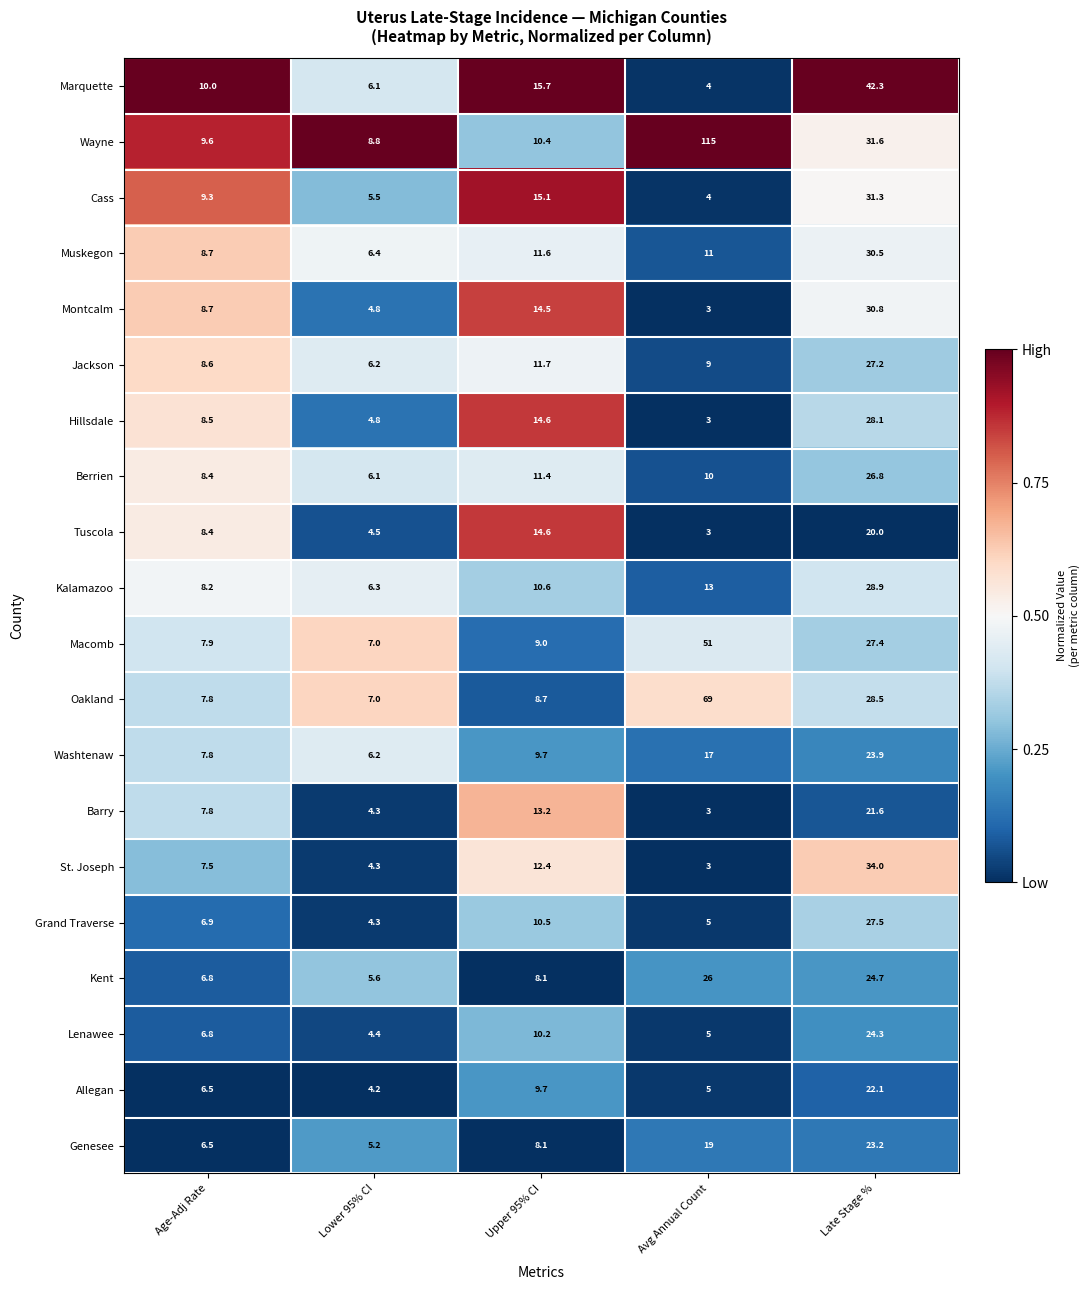

True or false: St. Joseph has a value of 34.0 at Late Stage %.

True